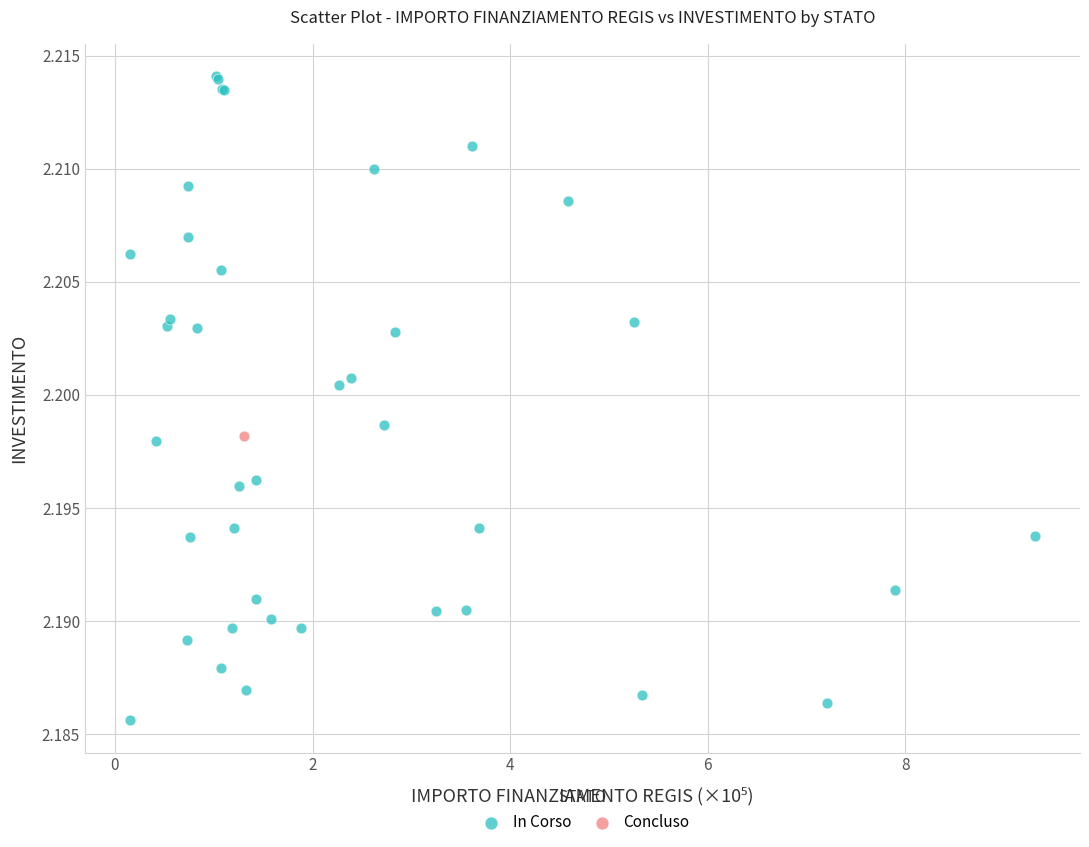

What are all the series names shown in the legend?

In Corso, Concluso